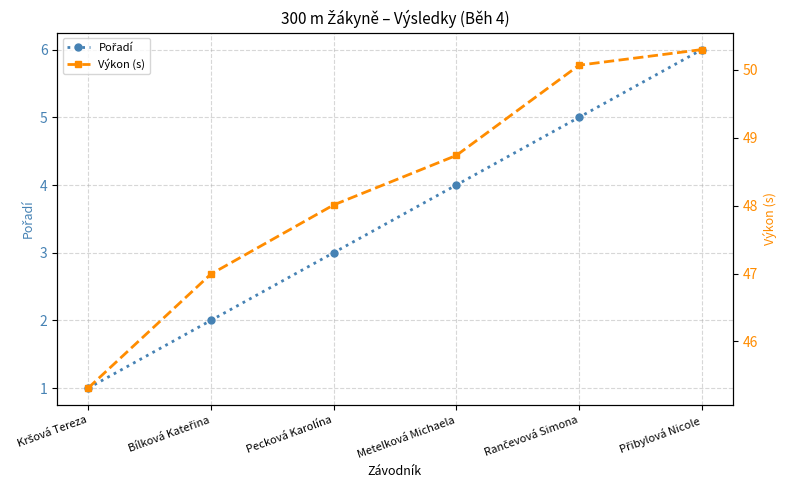

Which series has the widest spread of values?

Pořadí